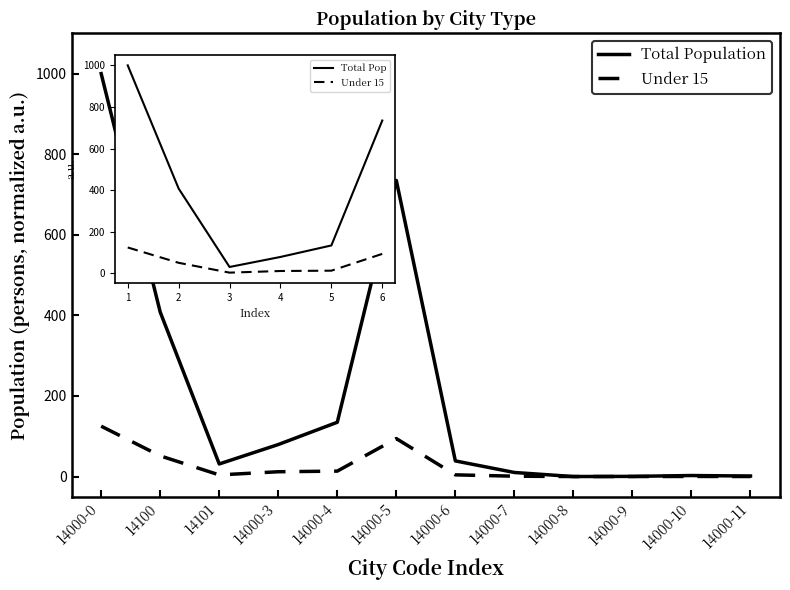

Which series has the largest range (max minus min)?

Total Population